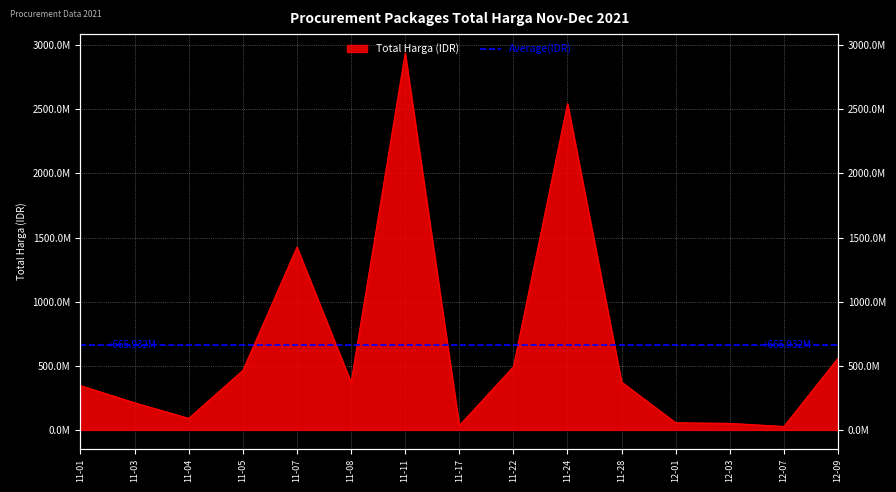

Approximately how many times larger is the value at 11-24 compared to 11-03?

12.0